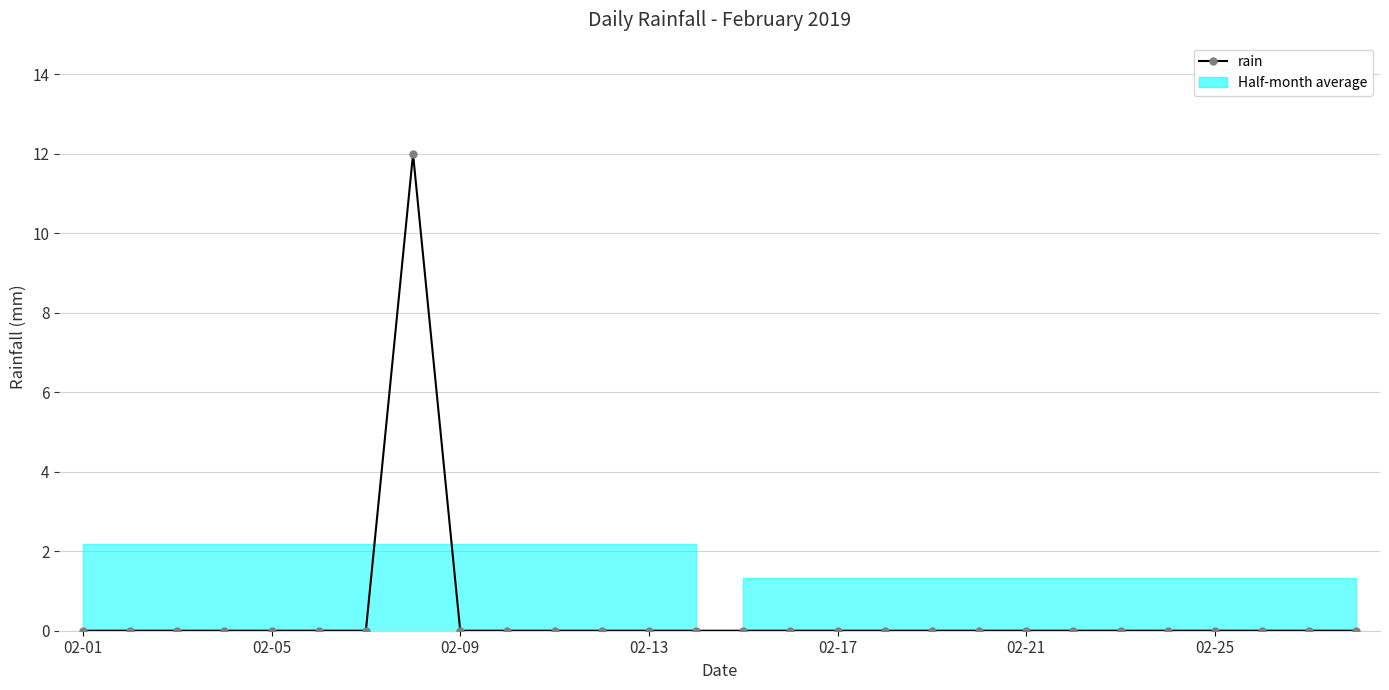

True or false: there are more than 1 points higher than both neighbors.

False